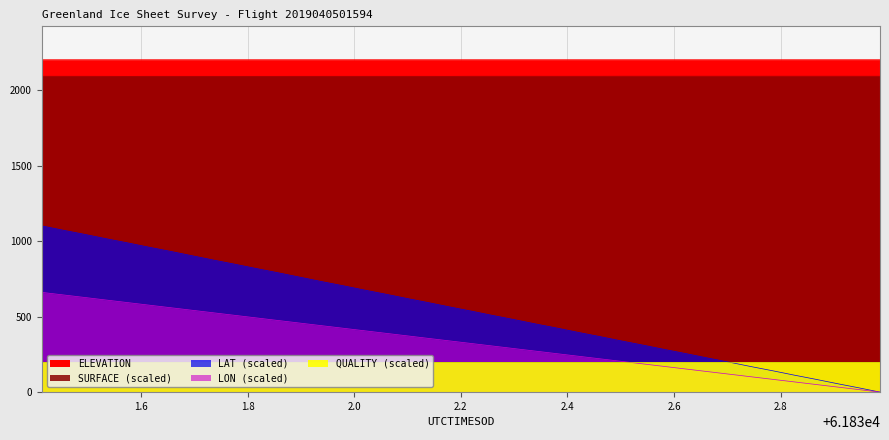

Which series changed the most between 61831.4944 and 61831.6153?

LAT